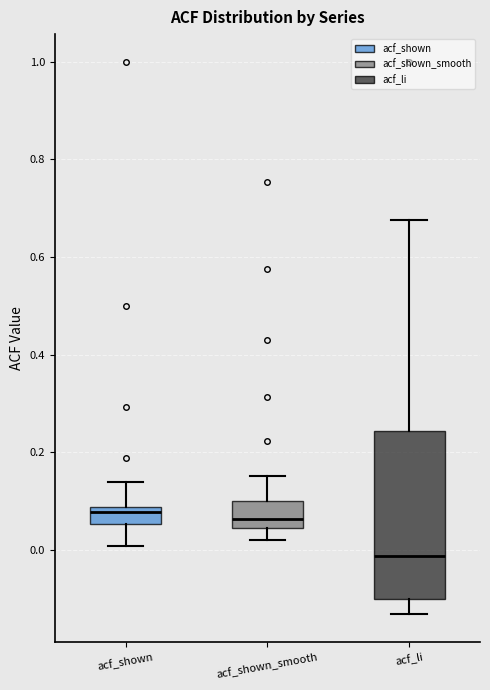

Which box is the tallest, from its lower edge to its upper edge?

acf_li